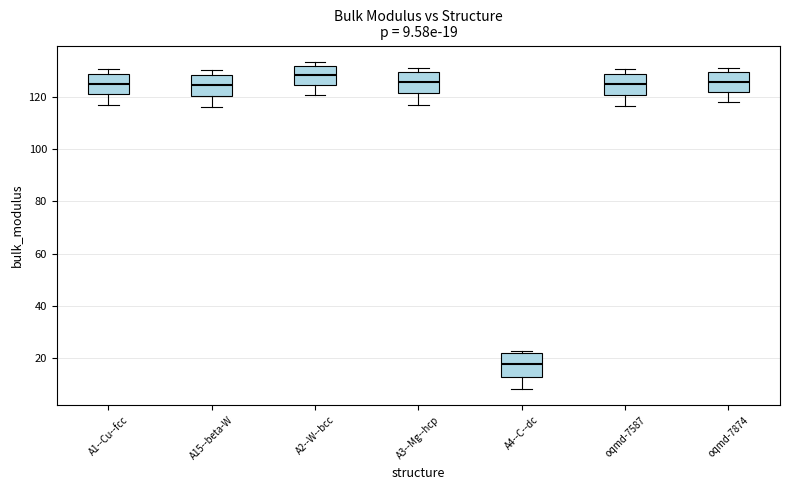

Which box's median line is the lowest?

A4--C--dc